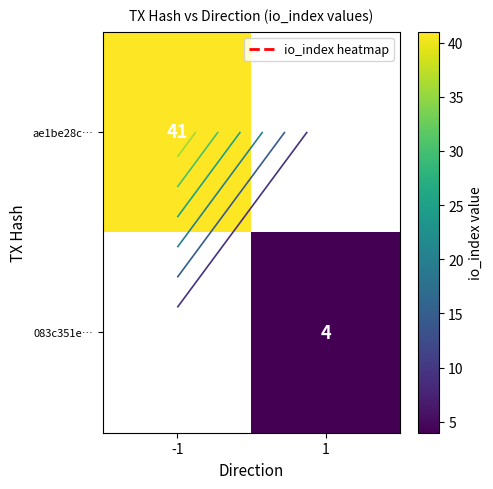

The value of ae1be28c… at -1 is 41.0. True or false?

True